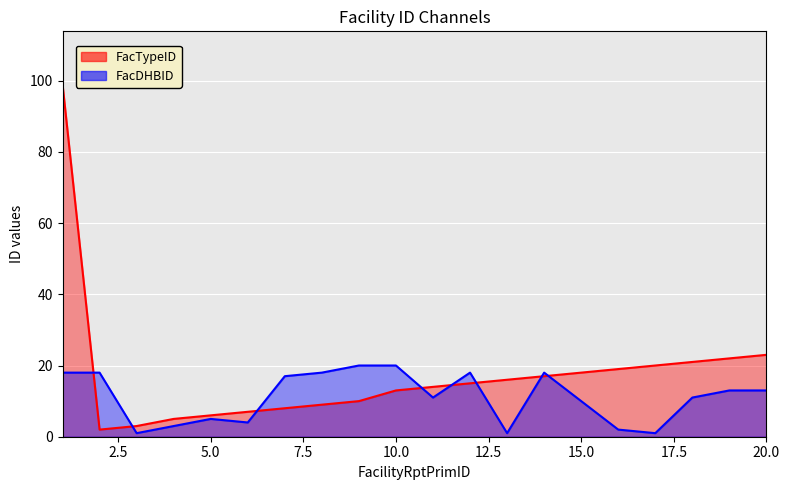

What is the approximate value of FacTypeID at 11?

14